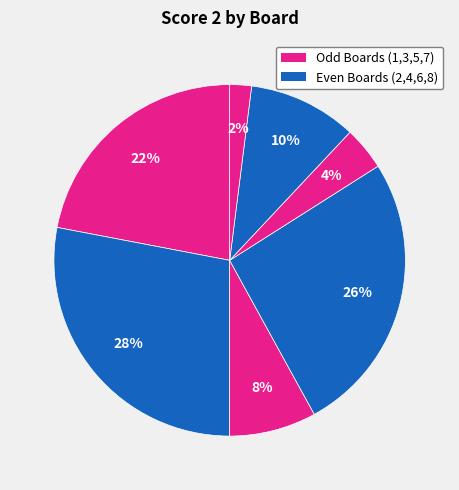

How many slices are in this pie chart?

7